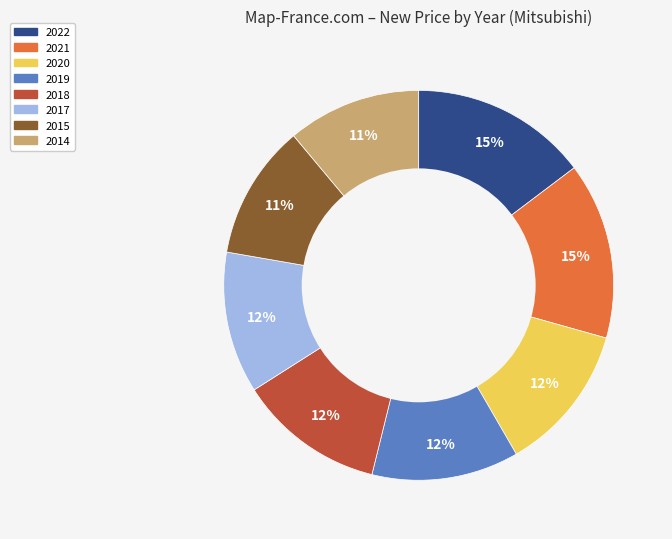

Count the number of slices in the pie.

8